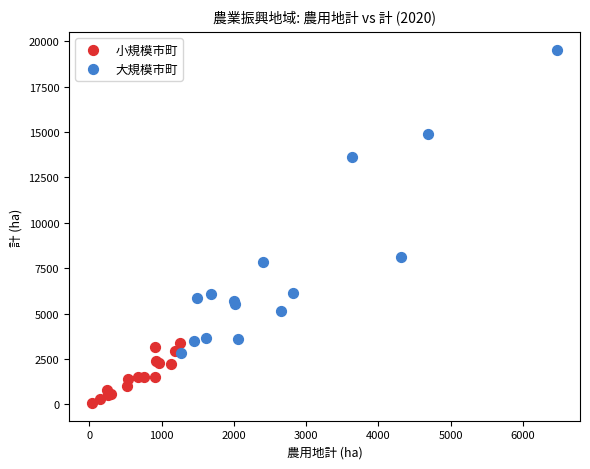

Which series has the largest Y range (max minus min)?

大規模市町